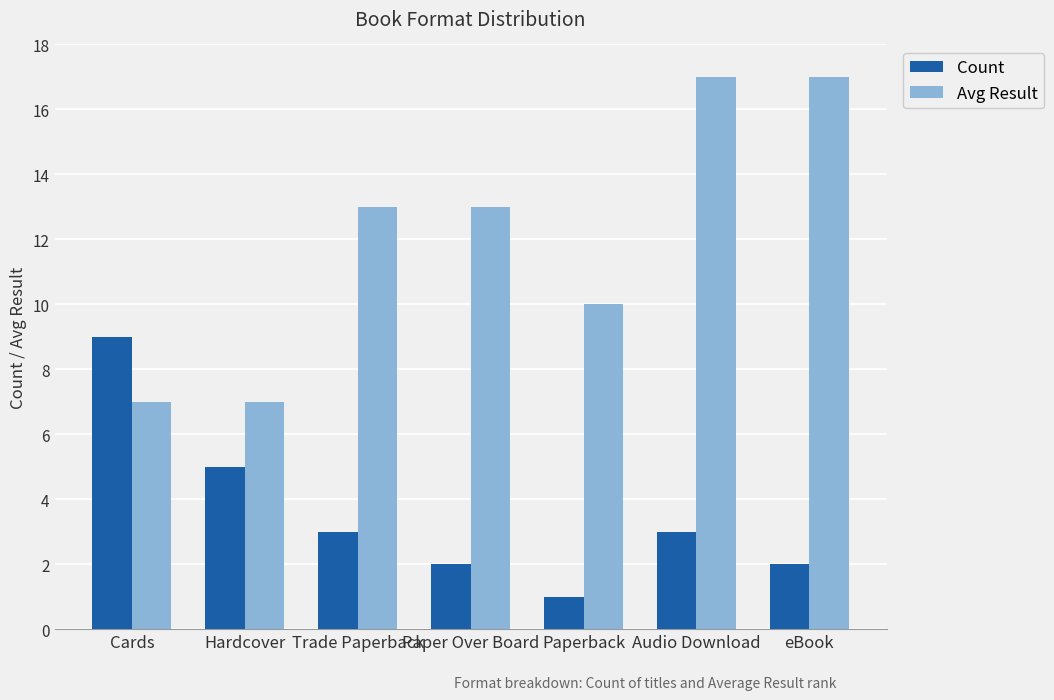

How many bars are there in each group?

2